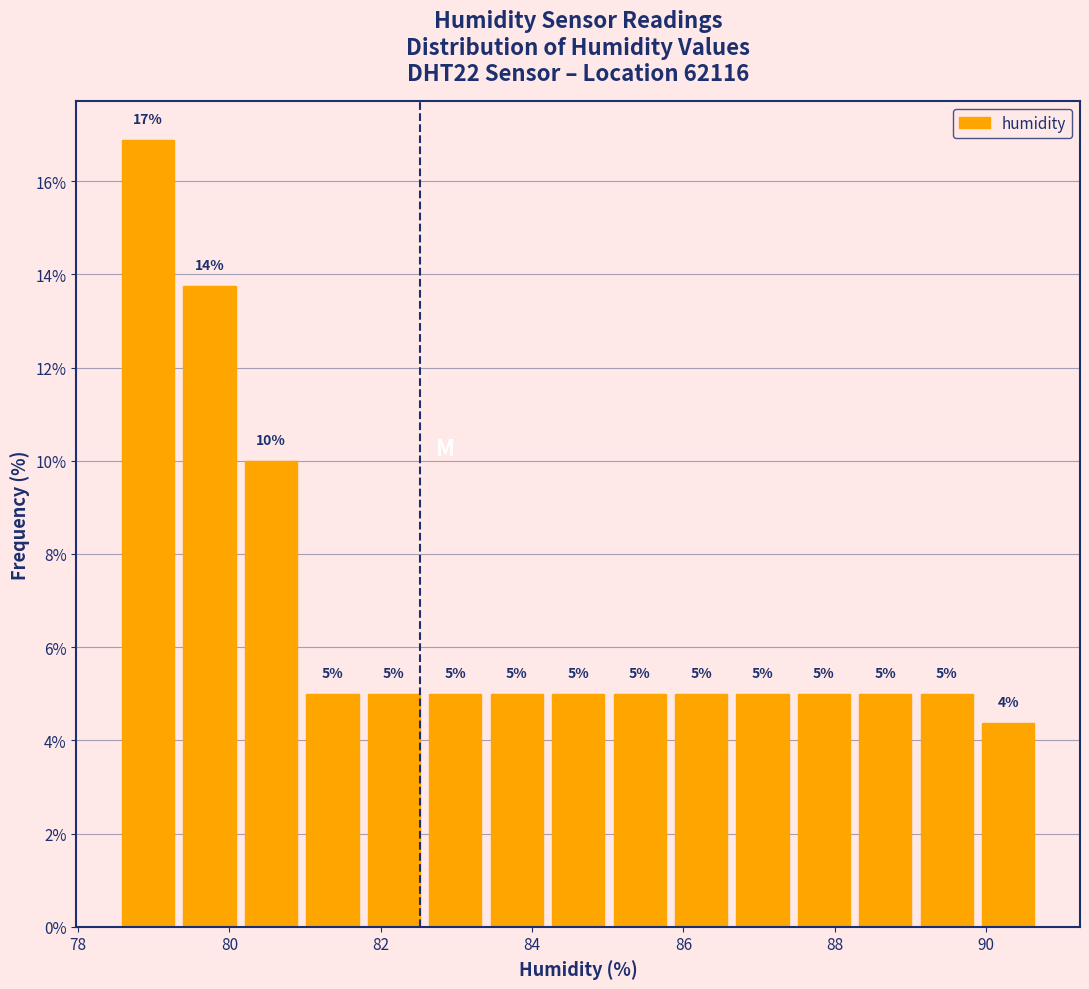

Which range on the x-axis has the tallest bar?

78.6 to 79.4